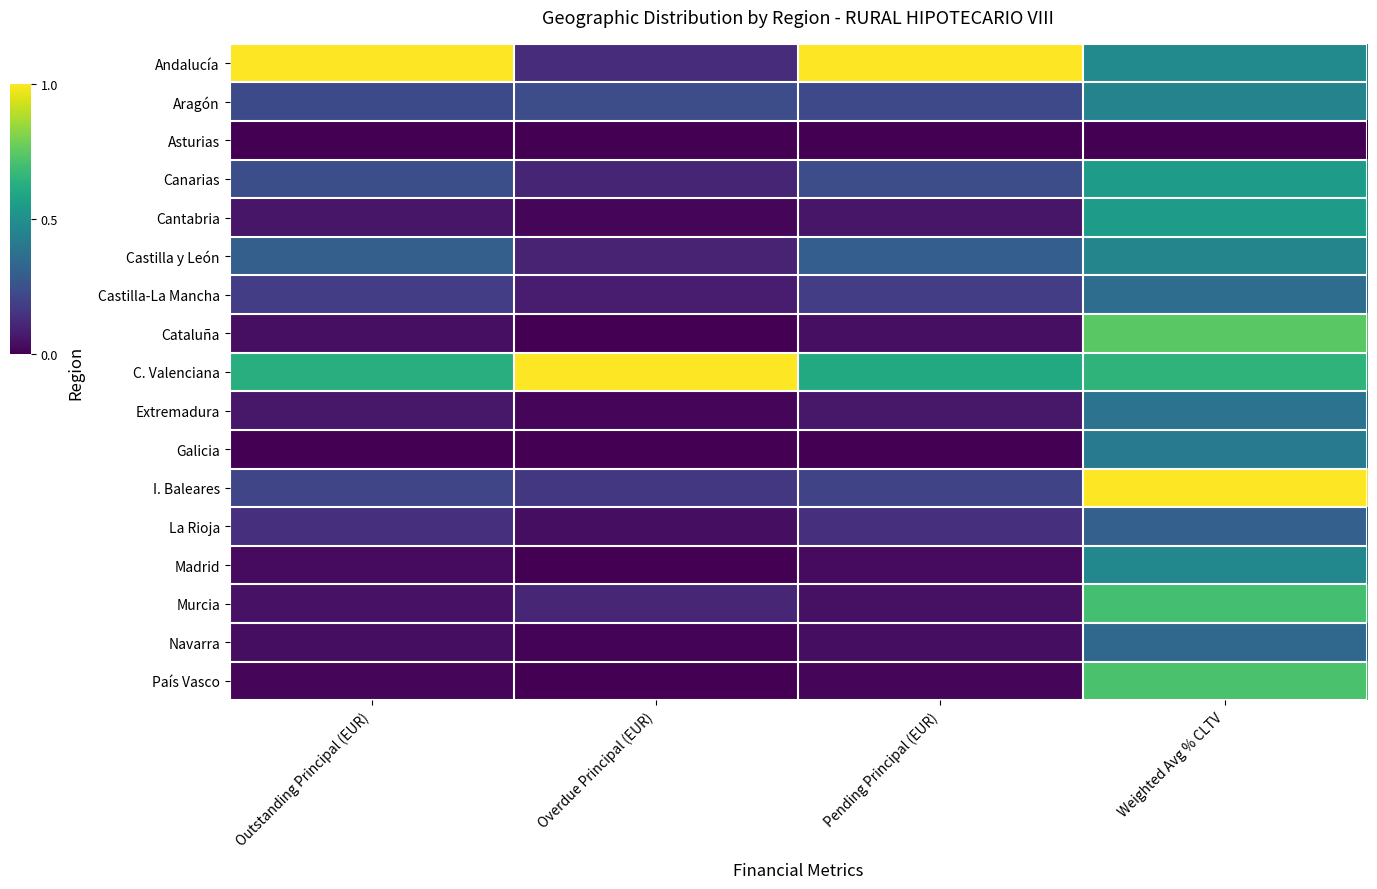

At which category does the chart reach its peak across all series?

Outstanding Principal (EUR)